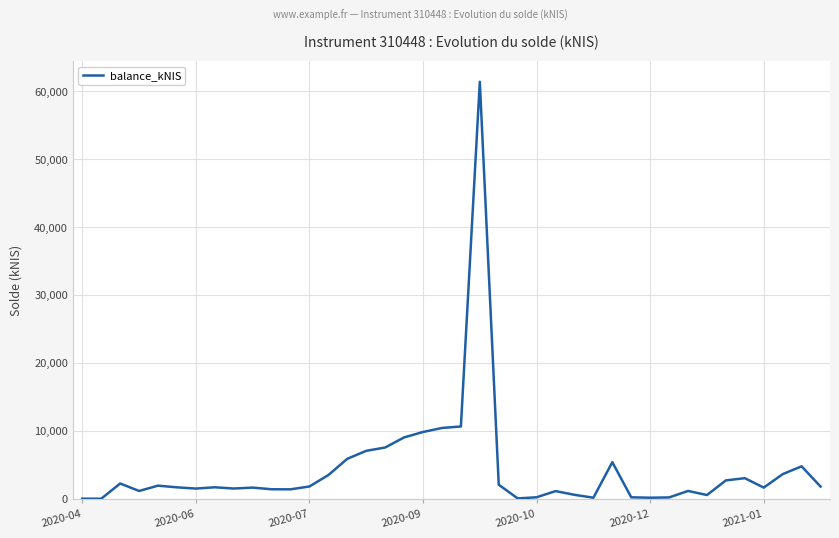

What is the difference between the maximum and minimum values?

61370.0